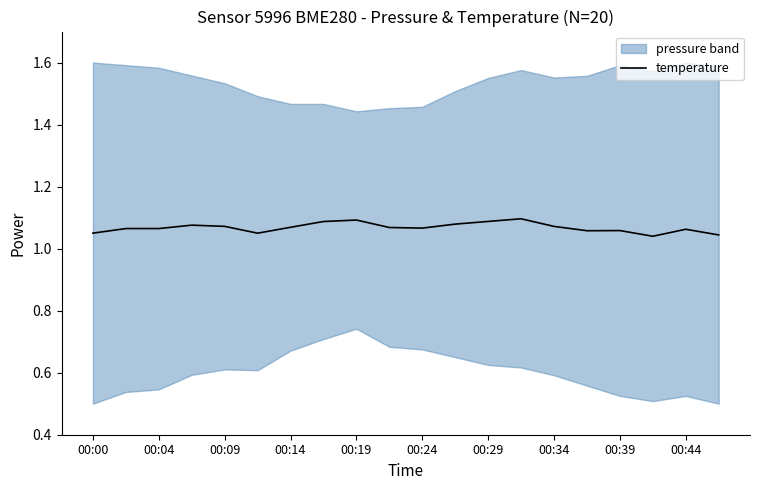

How many lines are shown in the chart?

1